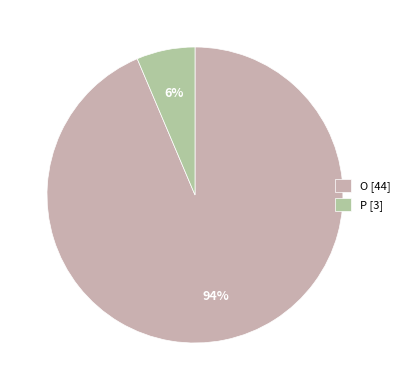

How many slices are in this pie chart?

2